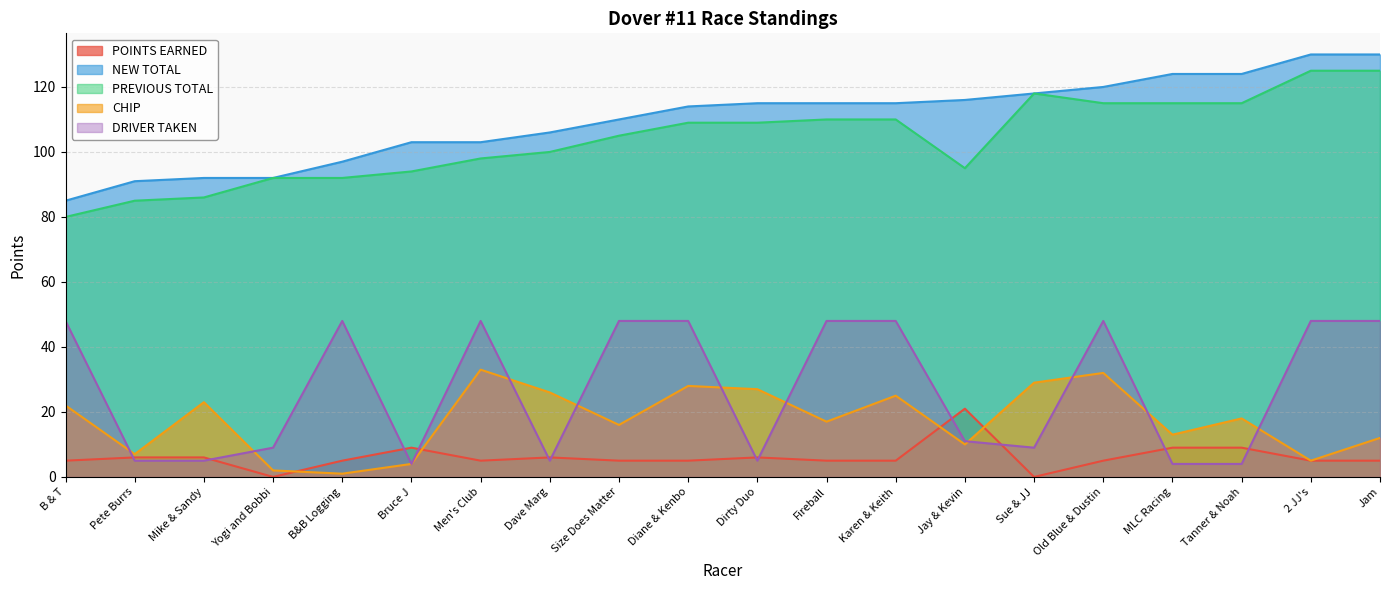

What is the sum of the PREVIOUS TOTAL values at Men's Club and B&B Logging?

190